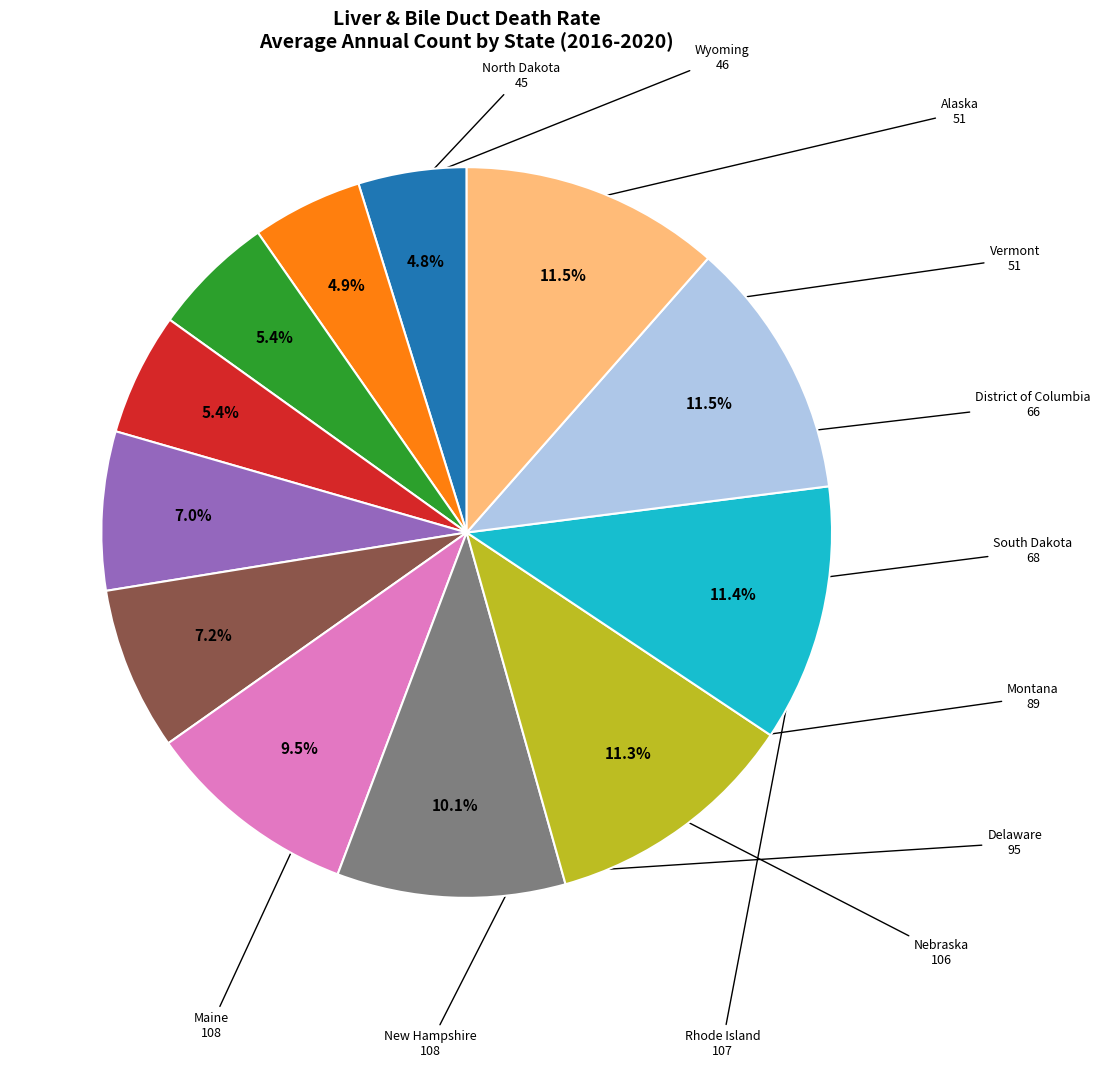

Is there any slice that represents more than half of the pie?

No